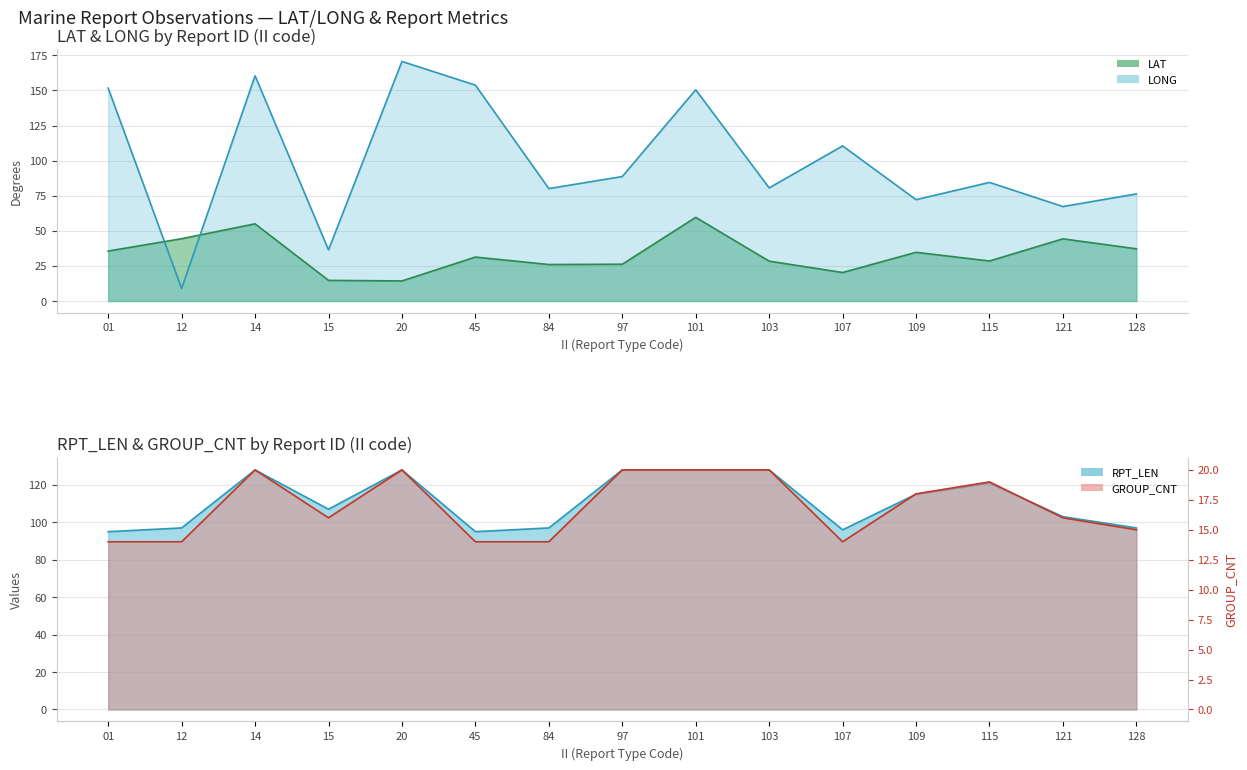

Reading left to right, transcribe all the data shown in this chart.

LAT: 35.6	44.4	55.0	14.7	14.3	31.3	26.0	26.2	59.6	28.4	20.3	34.7	28.5	44.3	37.2
LONG: 151.7	8.9	160.5	36.4	170.7	153.8	80.1	88.7	150.5	80.6	110.5	72.2	84.5	67.3	76.3